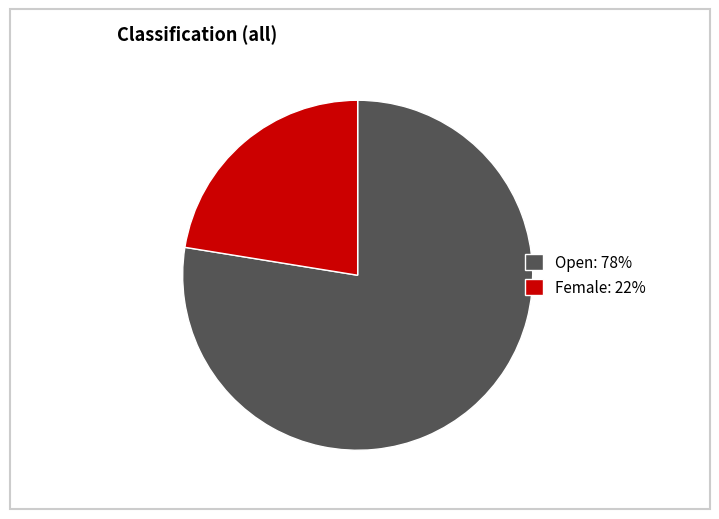

Combined, do Female and Open account for over 50%?

Yes